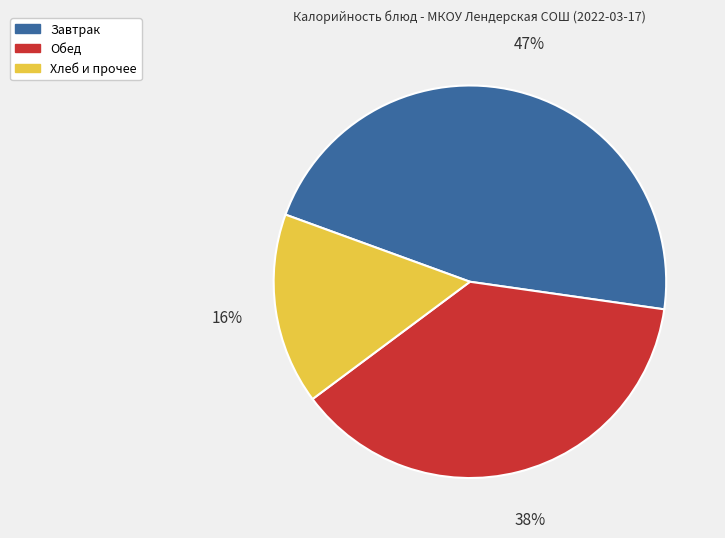

What percentage is the Завтрак slice, to the nearest percent?

47%